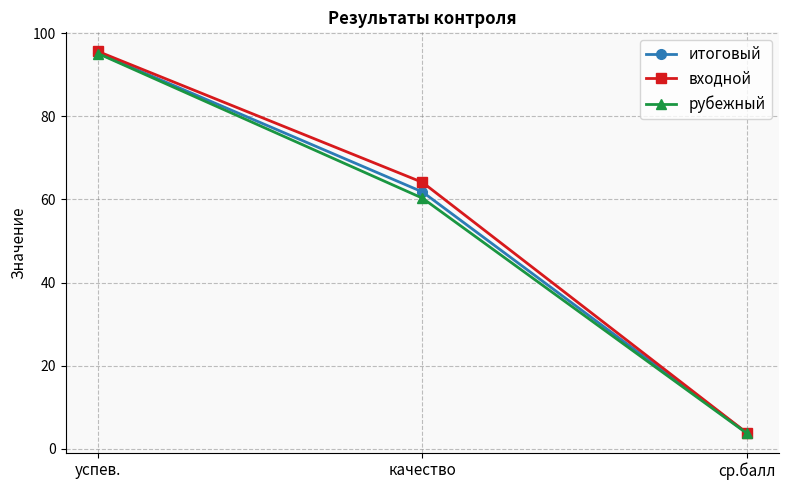

Count the number of categories in the chart.

3